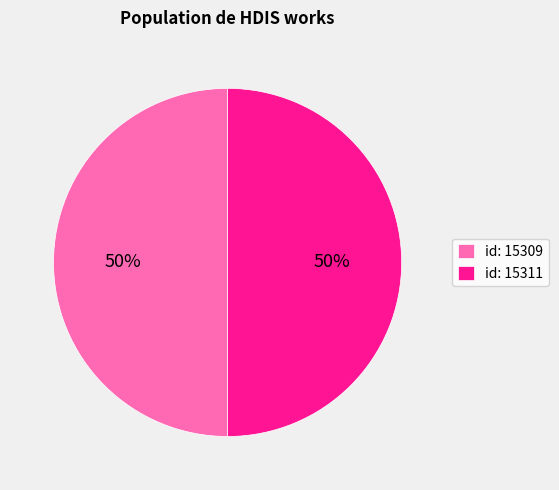

To the nearest percent, what portion does id: 15309 represent?

50%